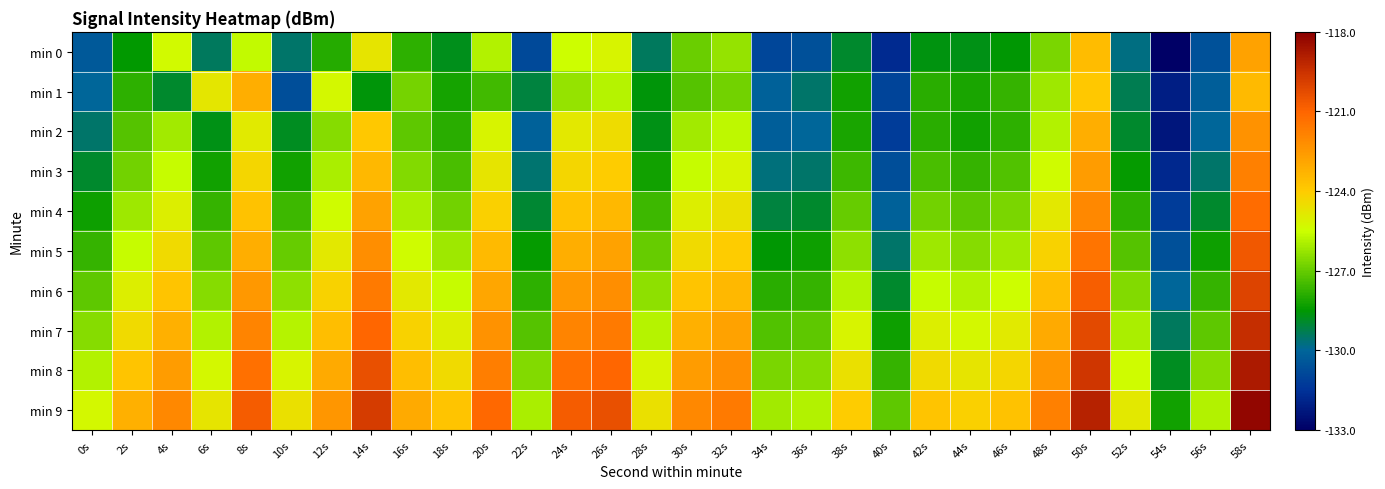

List the series in order of their peak value, highest first.

min 9, min 8, min 7, min 6, min 5, min 4, min 3, min 2, min 0, min 1